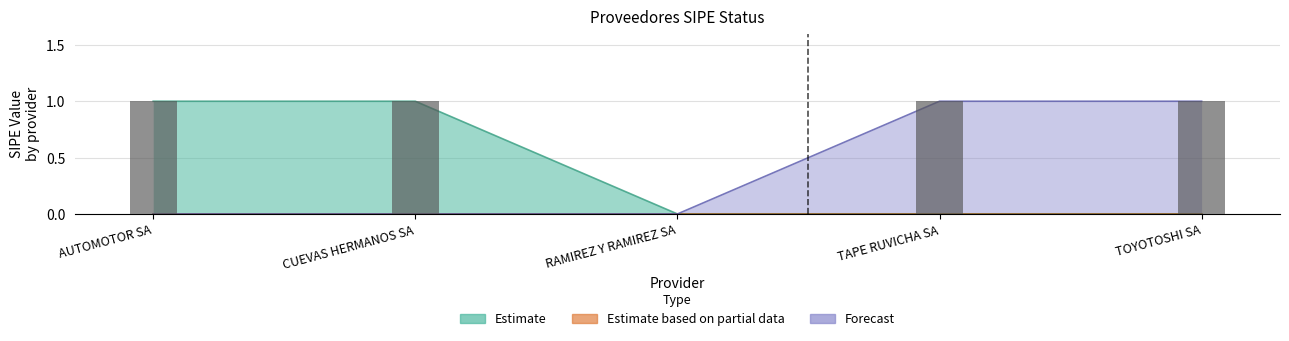

Reading right to left, transcribe all the data shown in this chart.

TOYOTOSHI SA=1	TAPE RUVICHA SA=1	RAMIREZ Y RAMIREZ SA=0	CUEVAS HERMANOS SA=1	AUTOMOTOR SA=1